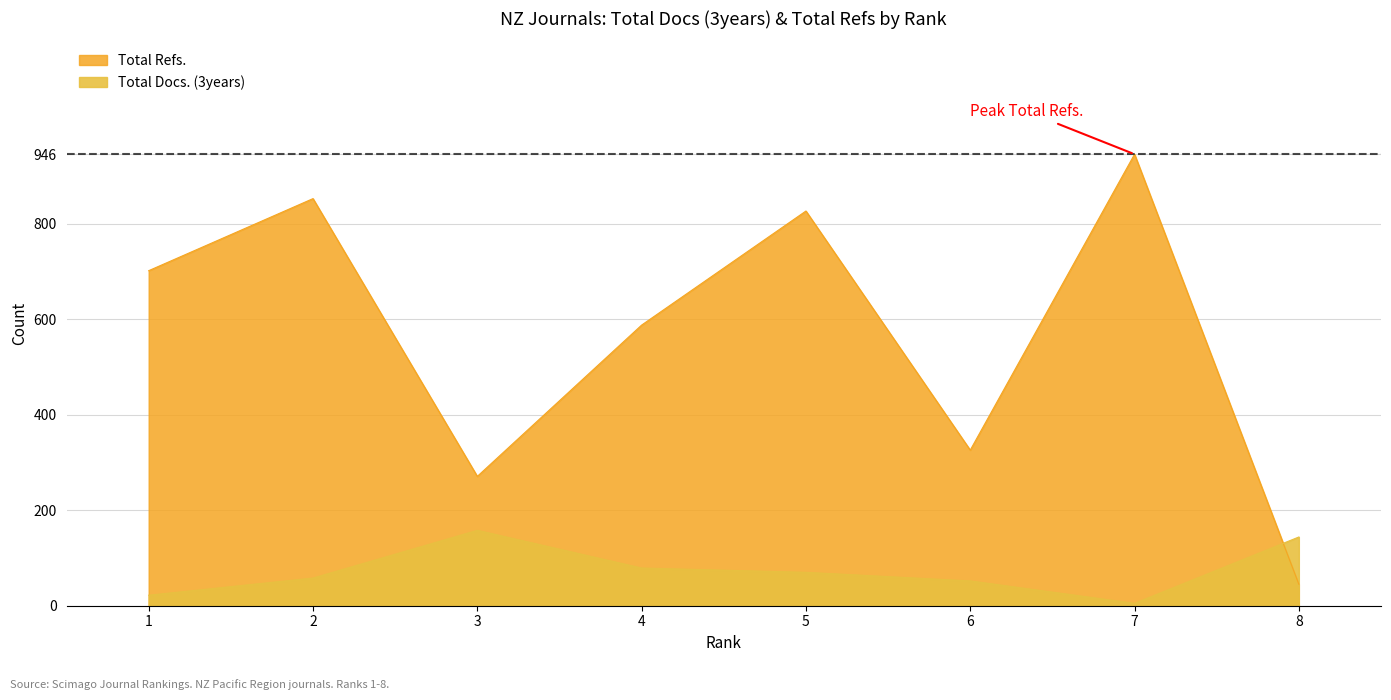

At which category is the sum across all series the highest?

7